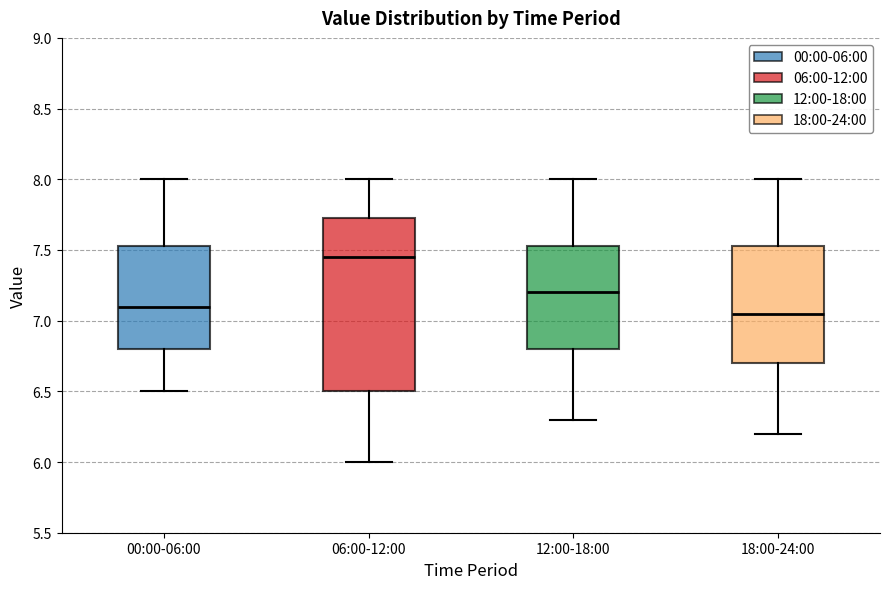

Where is the lower edge of the box for 00:00-06:00 on the y-axis? The values are not printed on the chart, so give them approximately, as read against the axis.

6.80